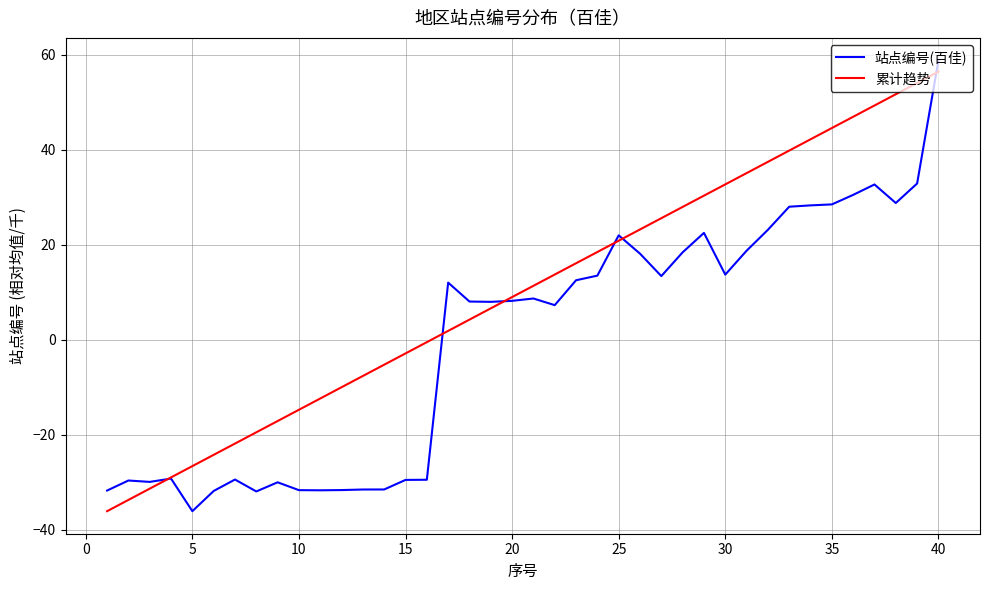

What is the highest value of the 累计趋势 series?

56.4